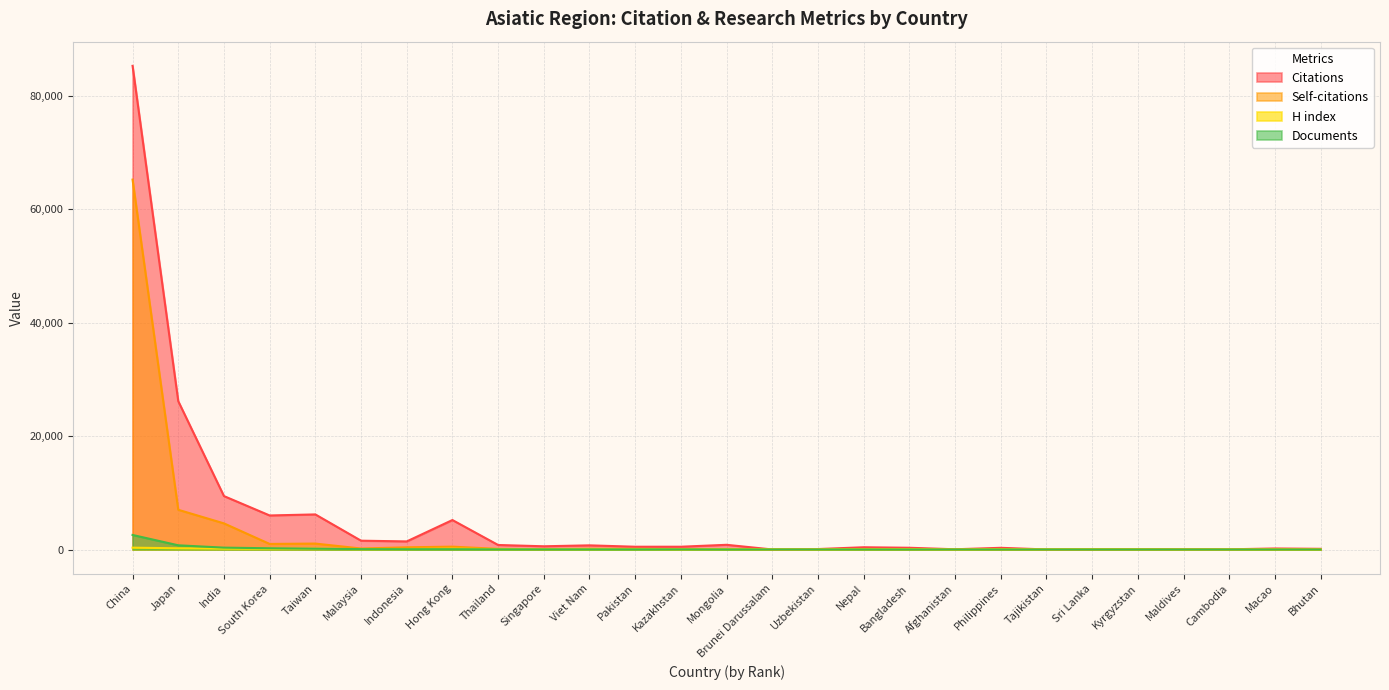

What is the difference between the maximum and minimum values in the Documents series?

2566